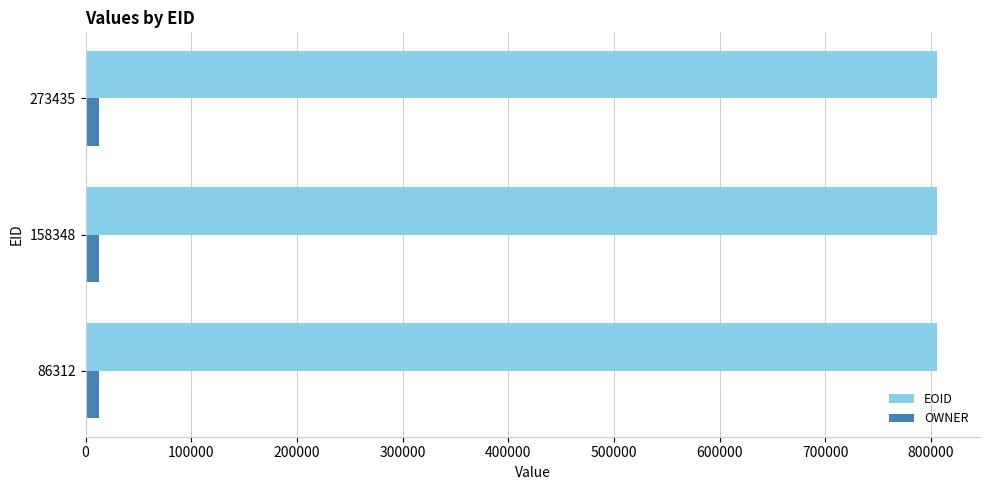

Is the value of EOID at 86312 greater than the value of OWNER at 86312?

Yes